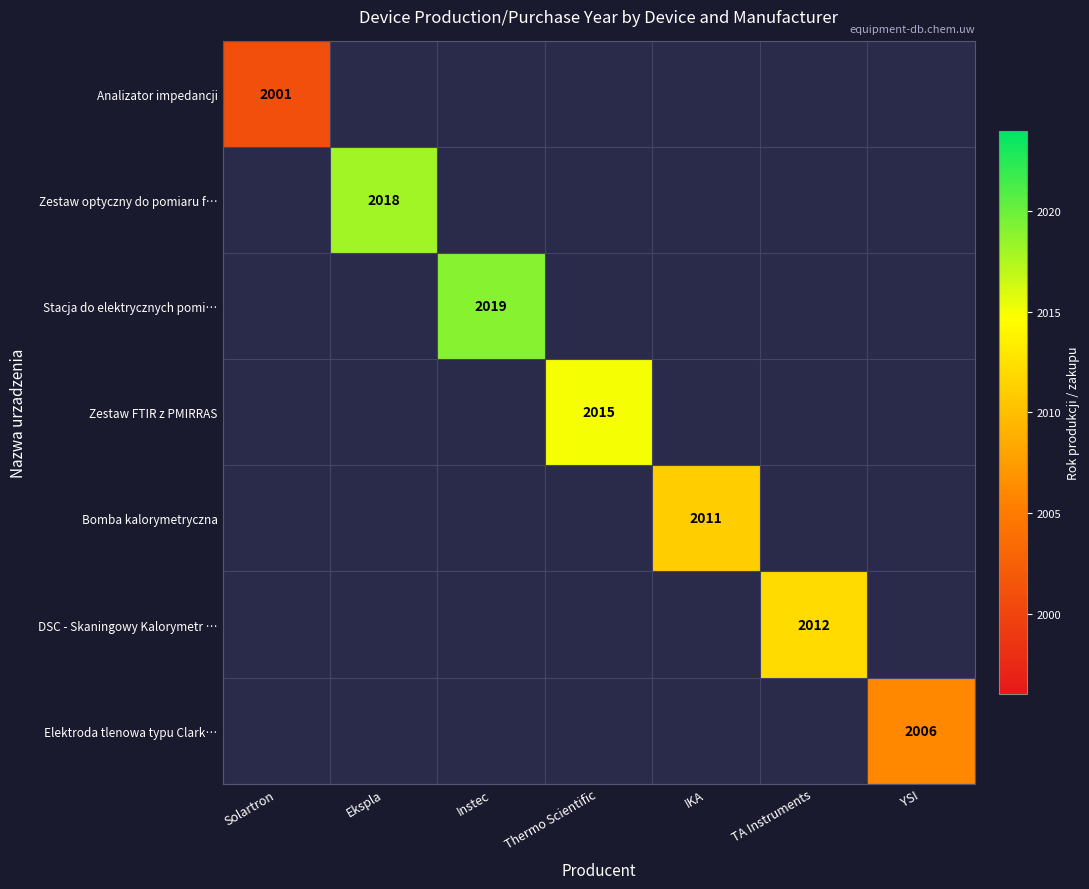

Which category has the highest value across all series?

Instec